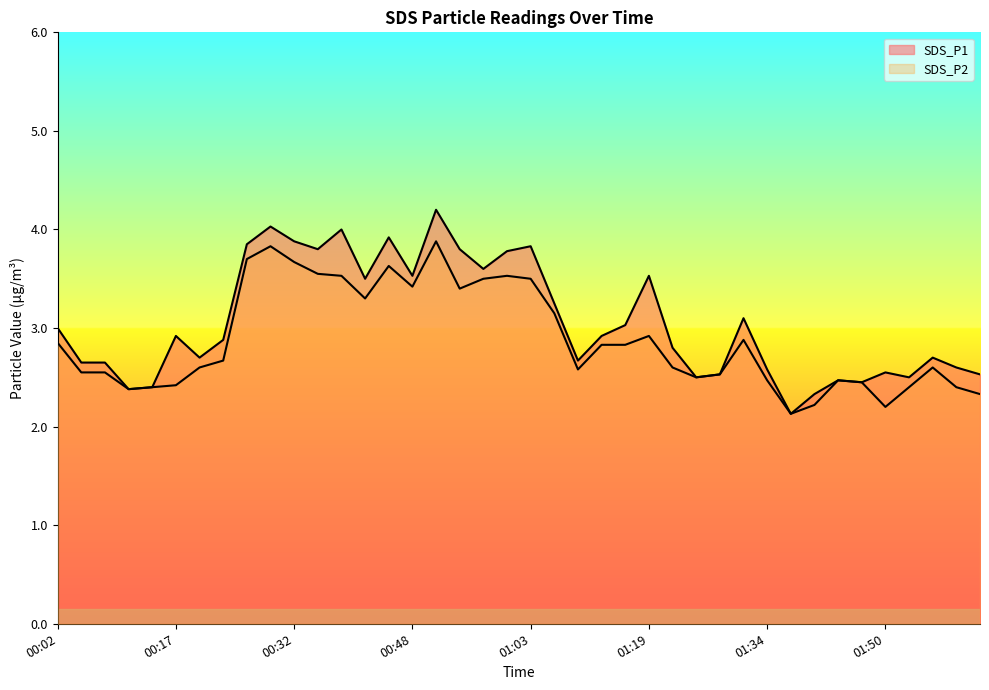

The value of SDS_P2 at 01:13 is 3.8. True or false?

False